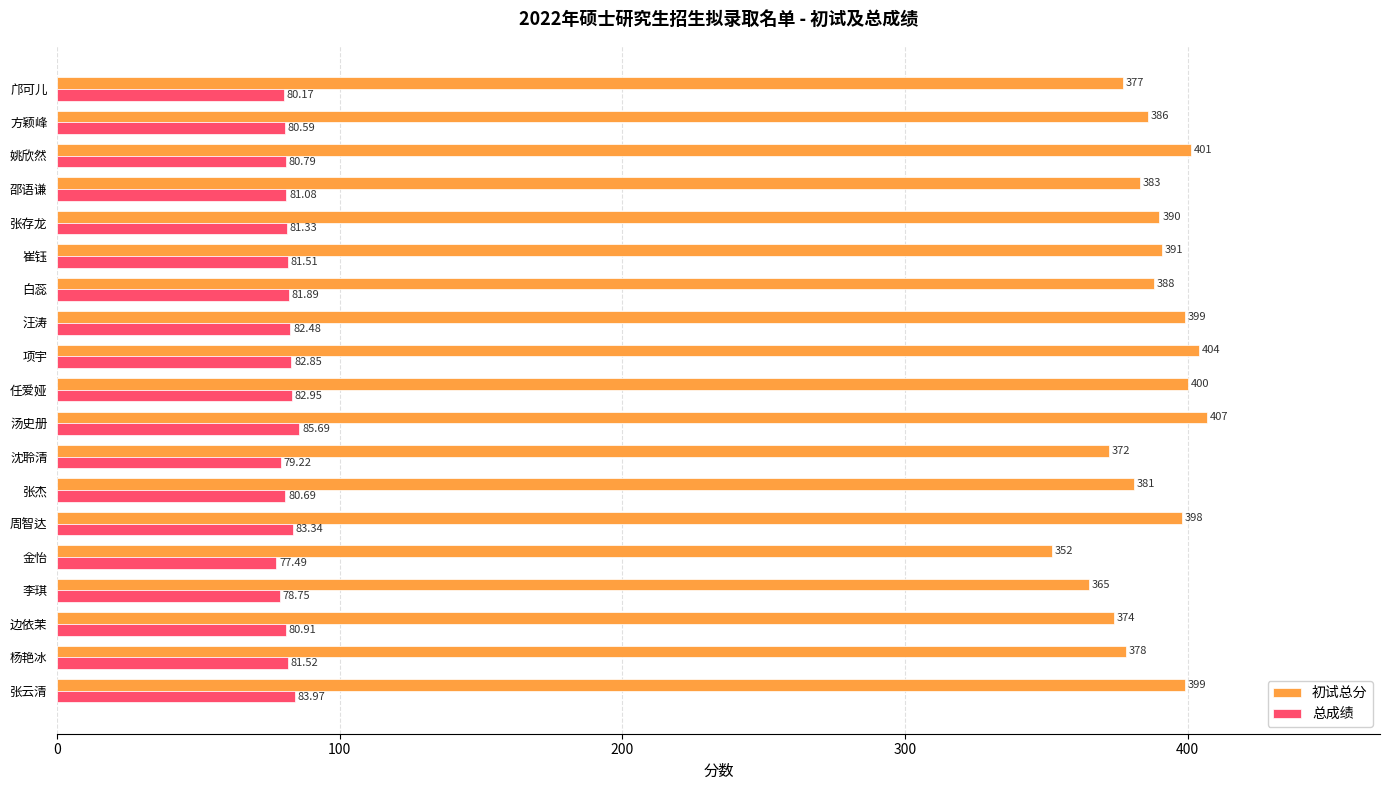

Which series has the largest range (max minus min)?

初试总分